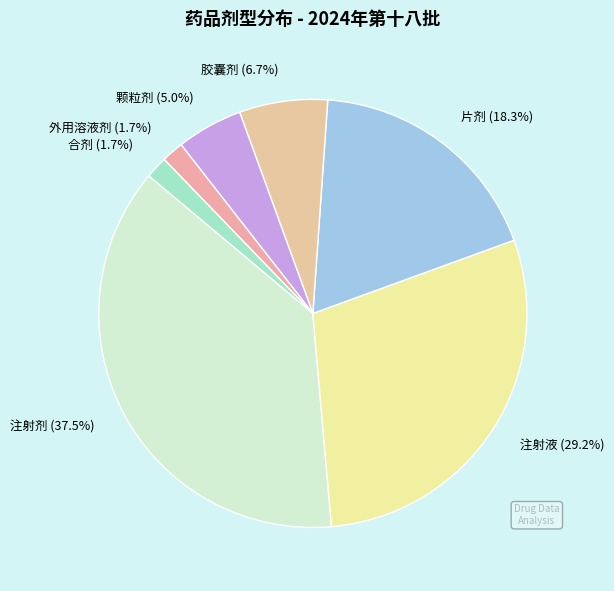

Does 合剂 account for over 50% of the chart?

No